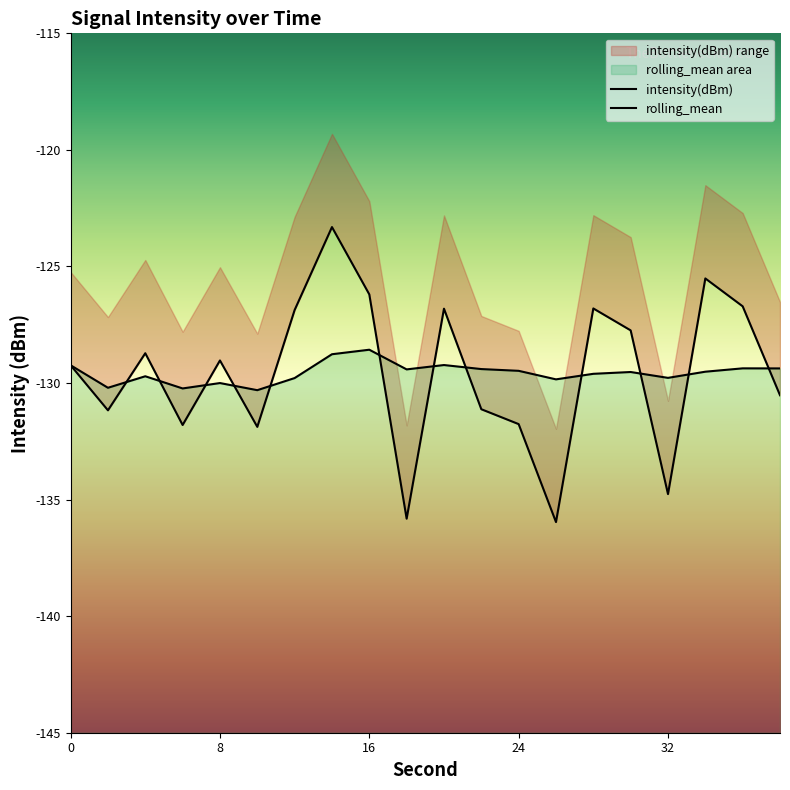

What is the difference between the second highest and second lowest values in the rolling_mean series?

1.5